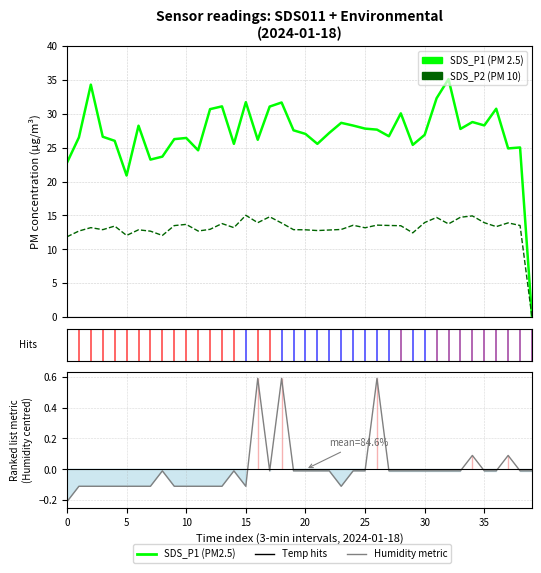

How many values in SDS_P2 are above zero?

39